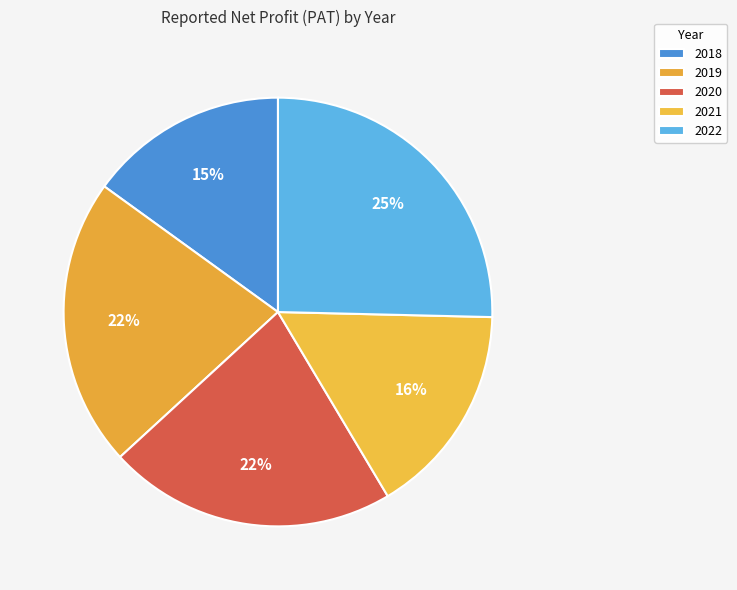

How many segments does this pie chart have?

5